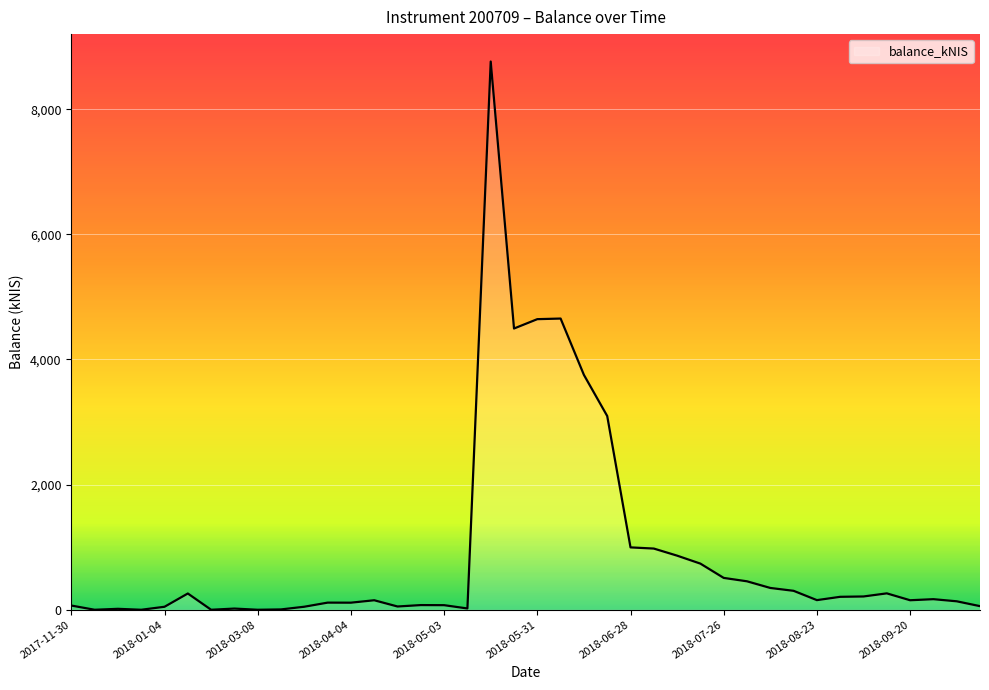

True or false: the data has more than 0 interior local peaks.

True